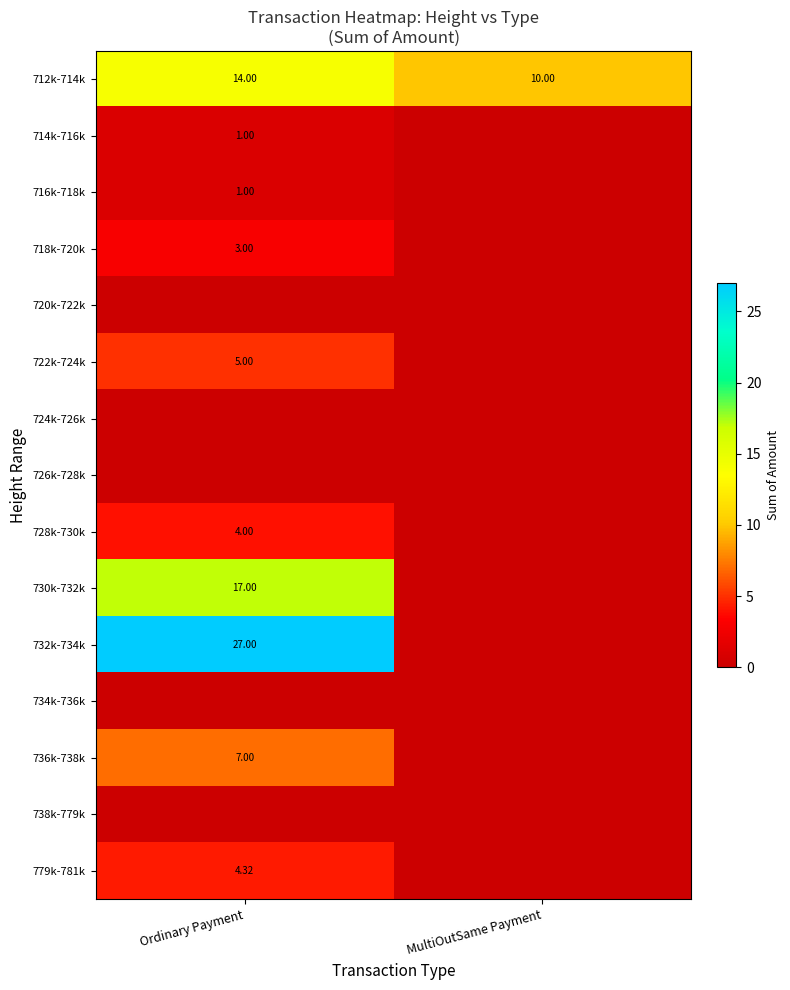

Is the value of 730k-732k at Ordinary Payment greater than the value of 712k-714k at MultiOutSame Payment?

Yes